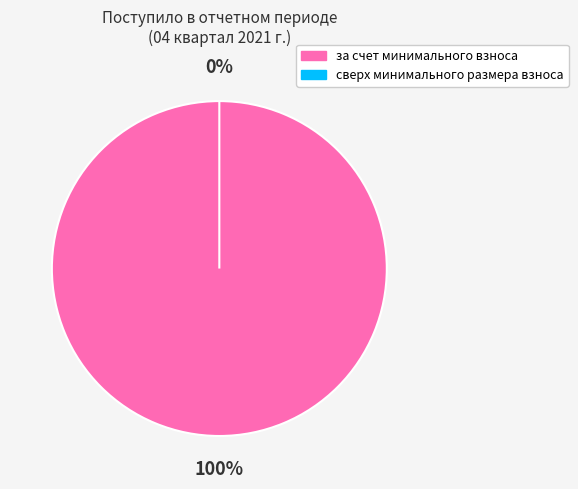

Which slice is the smallest?

сверх минимального размера взноса